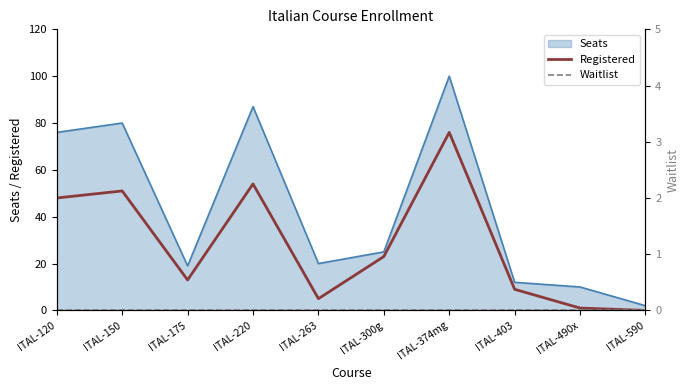

What position from the left is ITAL-490x?

9